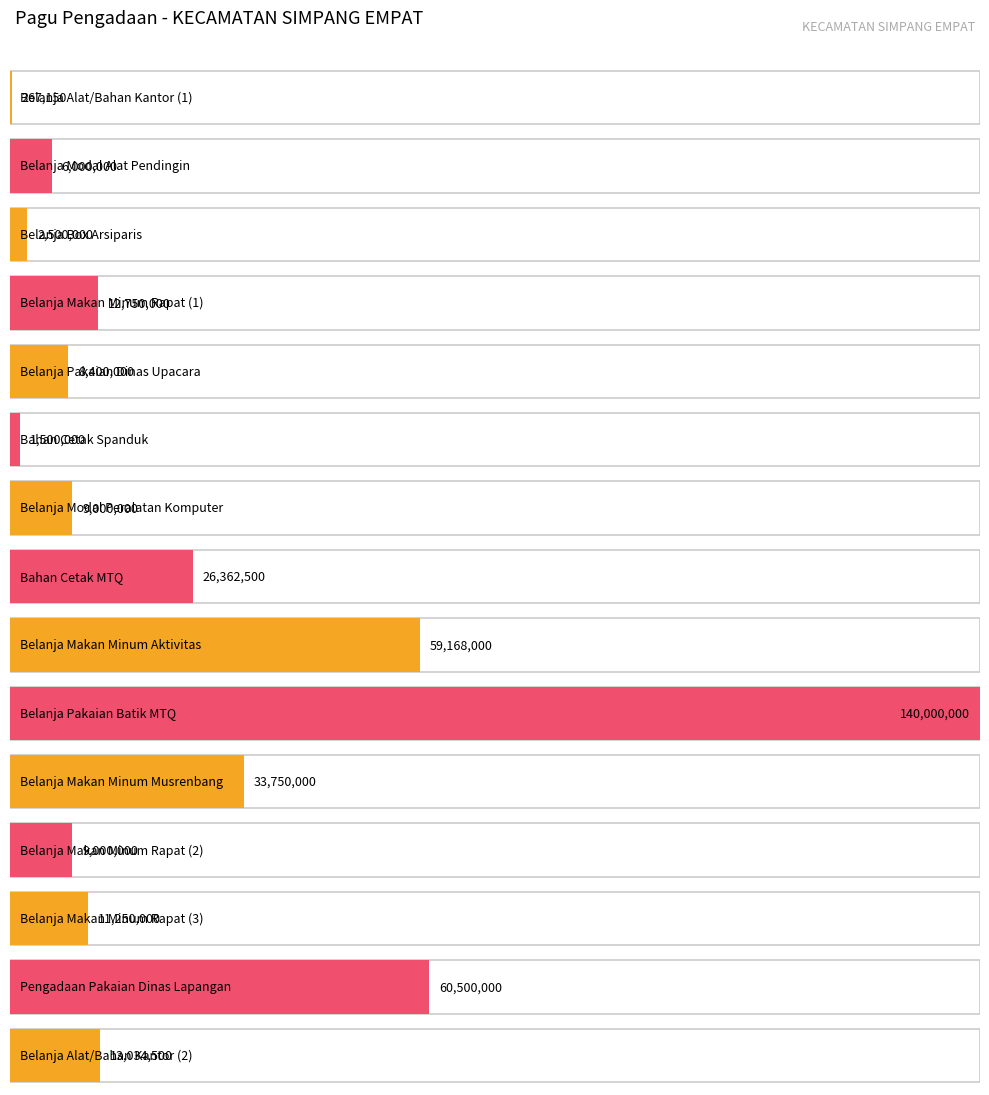

Reading left to right, list all the values displayed in this chart.

Belanja Alat/Bahan Kantor (1)=267150	Belanja Modal Alat Pendingin=6000000	Belanja Box Arsiparis=2500000	Belanja Makan Minum Rapat (1)=12750000	Belanja Pakaian Dinas Upacara=8400000	Bahan Cetak Spanduk=1500000	Belanja Modal Peralatan Komputer=9000000	Bahan Cetak MTQ=26362500	Belanja Makan Minum Aktivitas=59168000	Belanja Pakaian Batik MTQ=140000000	Belanja Makan Minum Musrenbang=33750000	Belanja Makan Minum Rapat (2)=9000000	Belanja Makan Minum Rapat (3)=11250000	Pengadaan Pakaian Dinas Lapangan=60500000	Belanja Alat/Bahan Kantor (2)=13034500